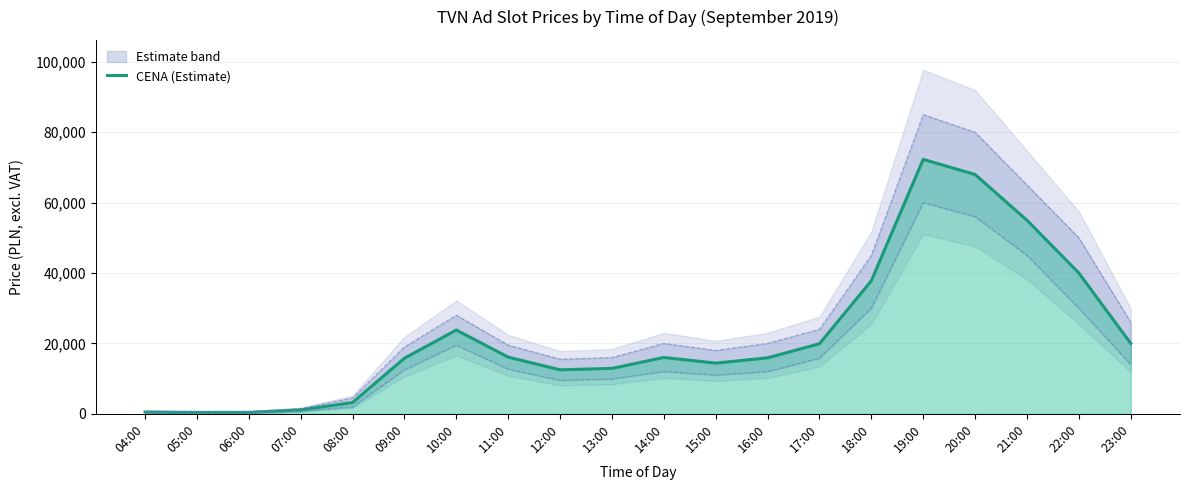

Rank the categories by value from highest to lowest.

19:00, 20:00, 21:00, 22:00, 18:00, 10:00, 23:00, 17:00, 11:00, 14:00, 16:00, 09:00, 15:00, 13:00, 12:00, 08:00, 07:00, 04:00, 05:00, 06:00